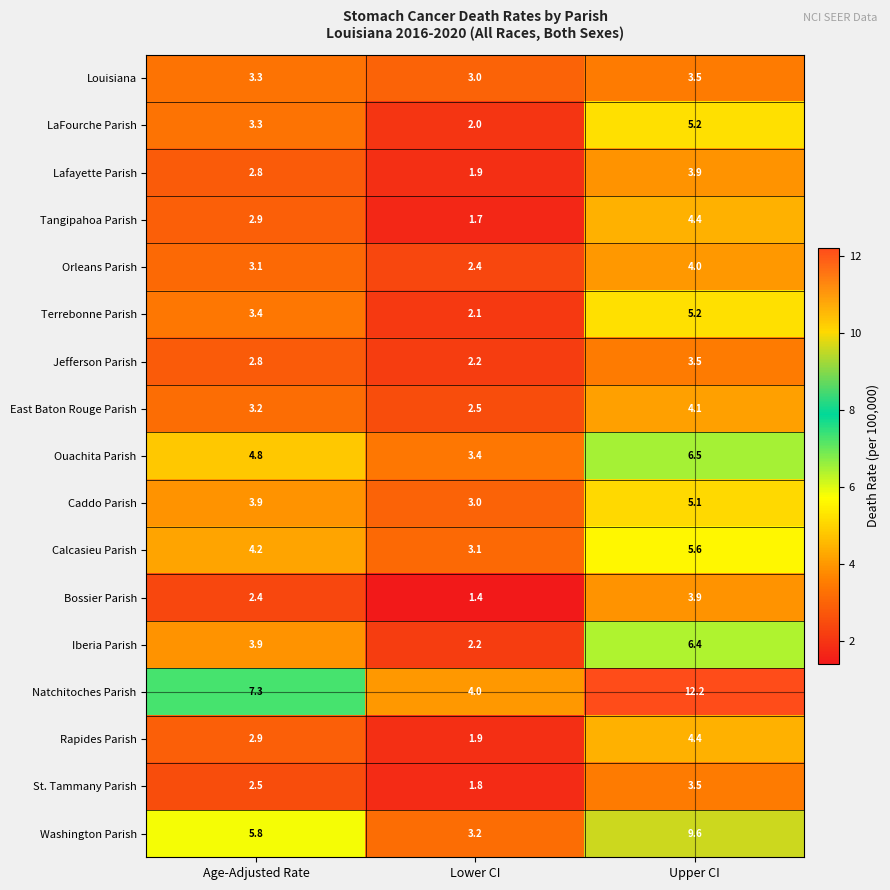

What is the difference between the LaFourche Parish values at Lower CI and Age-Adjusted Rate?

1.3